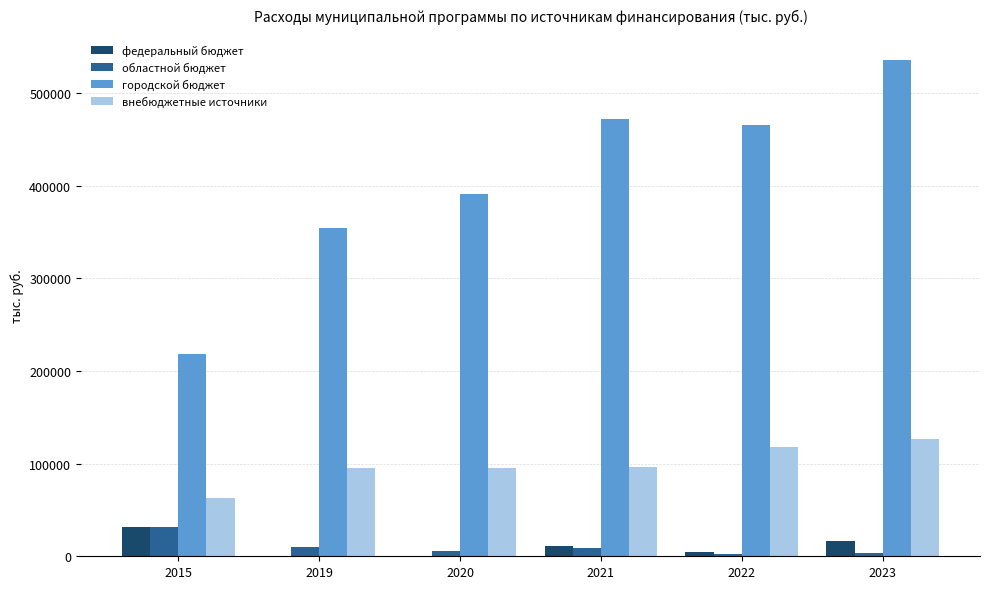

What is the sum of all областной бюджет values?

62184.0